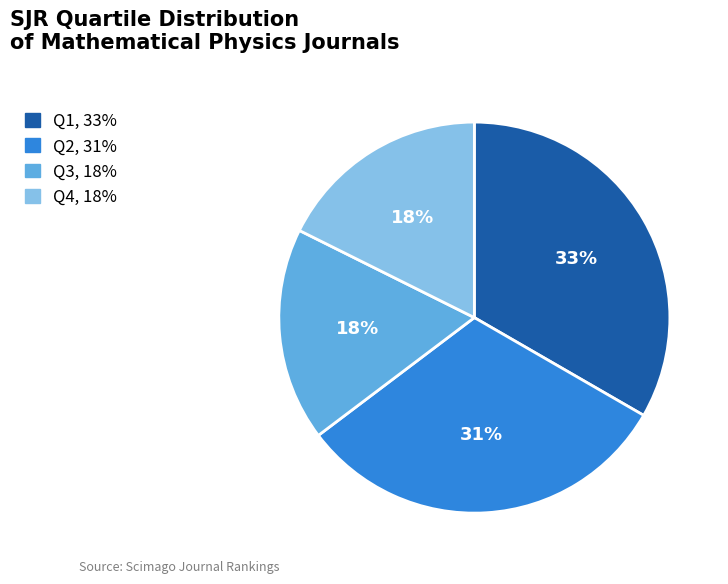

Does any single category account for the majority?

No